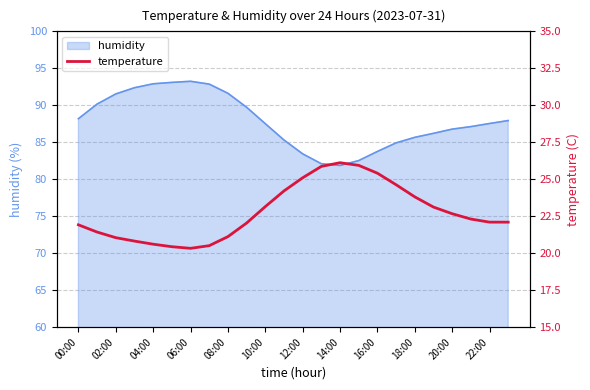

True or false: humidity has a value of 88.2 at 00:00.

True